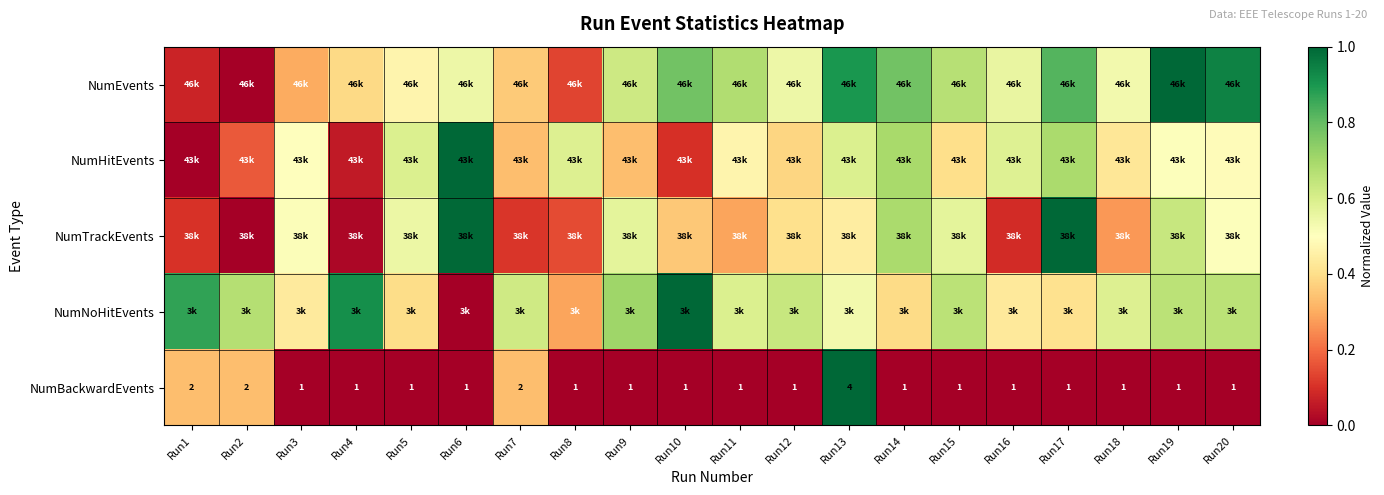

At which category is the sum across all series the highest?

Run13